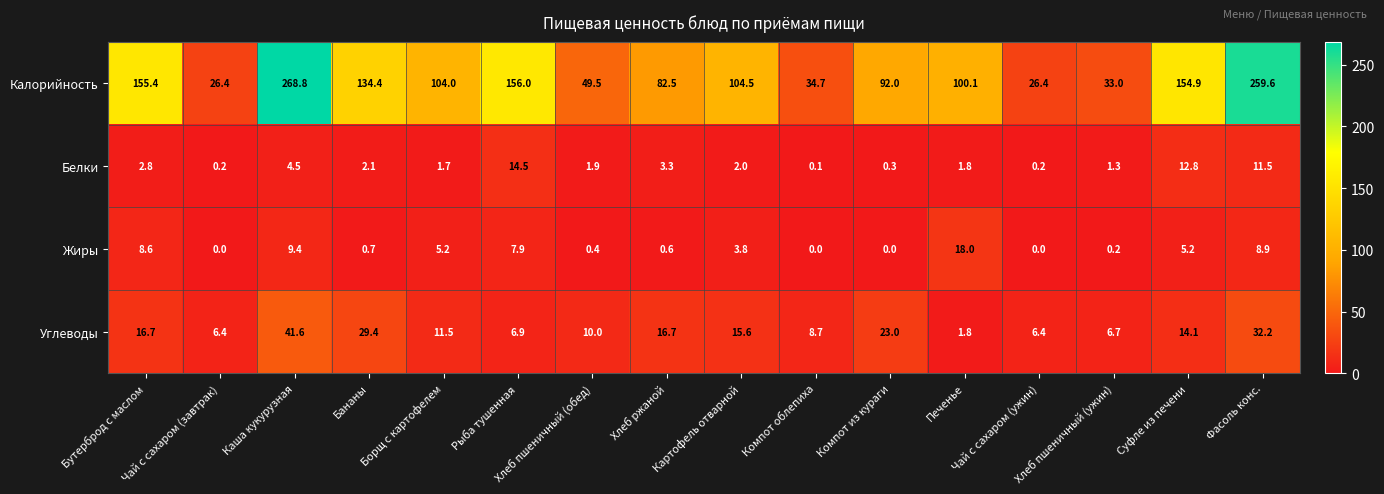

At Суфле из печени, list the series in order from smallest to largest.

Жиры, Белки, Углеводы, Калорийность